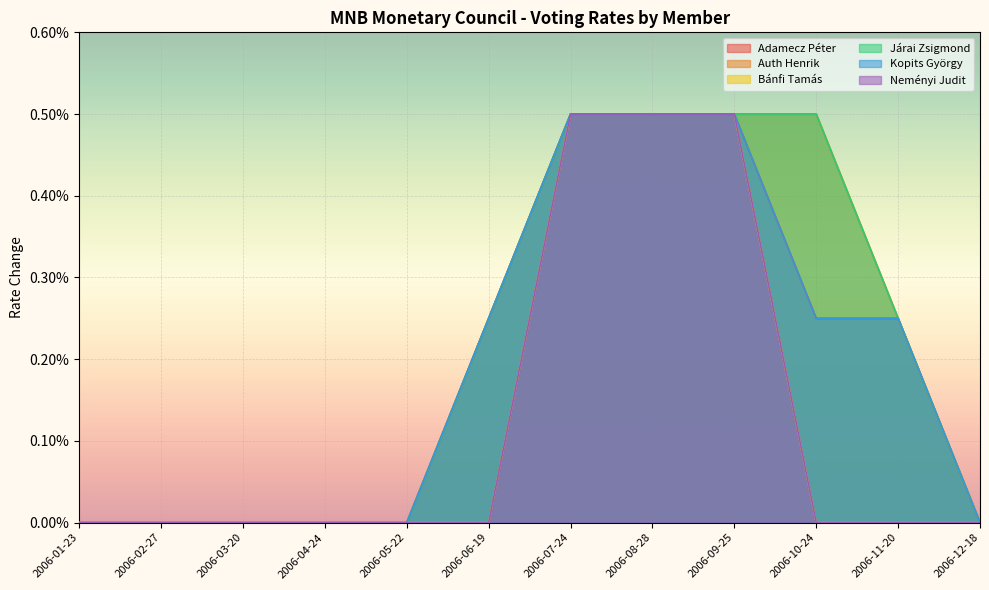

Count the number of categories in the chart.

12